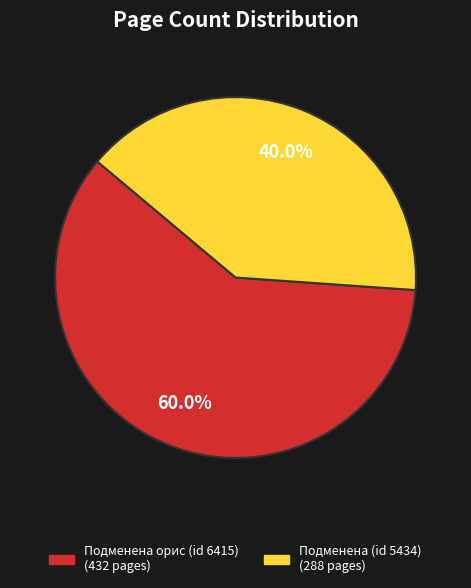

Does any single category account for the majority?

Yes